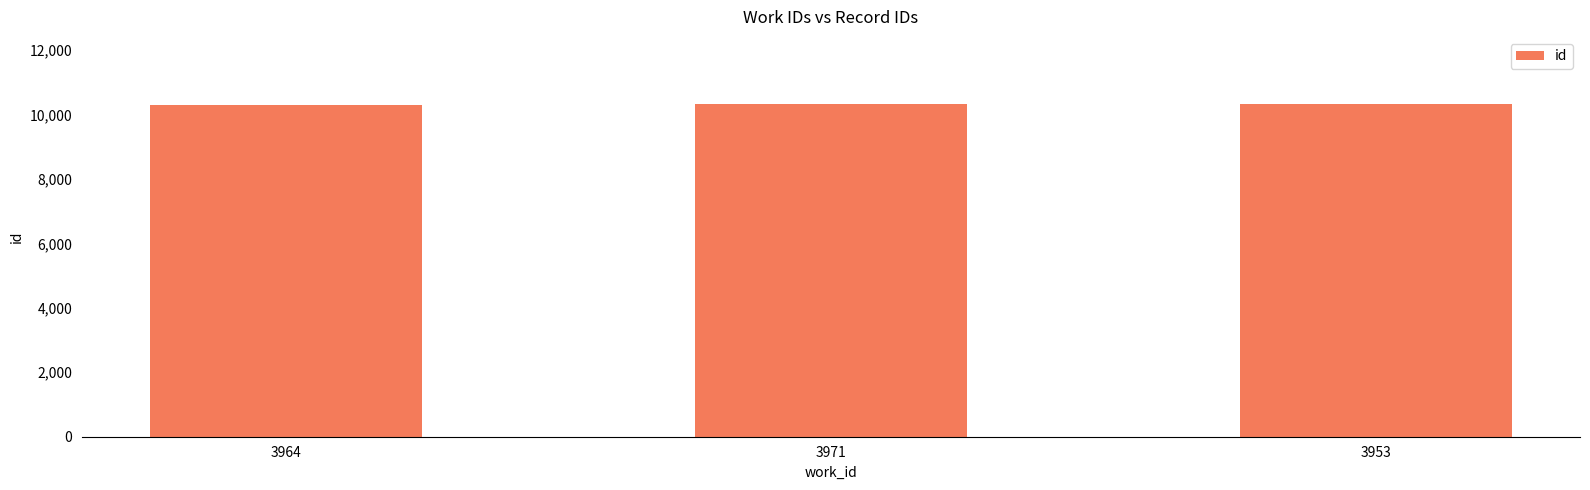

Approximately how many times larger is the value at 3964 compared to 3953?

1.0